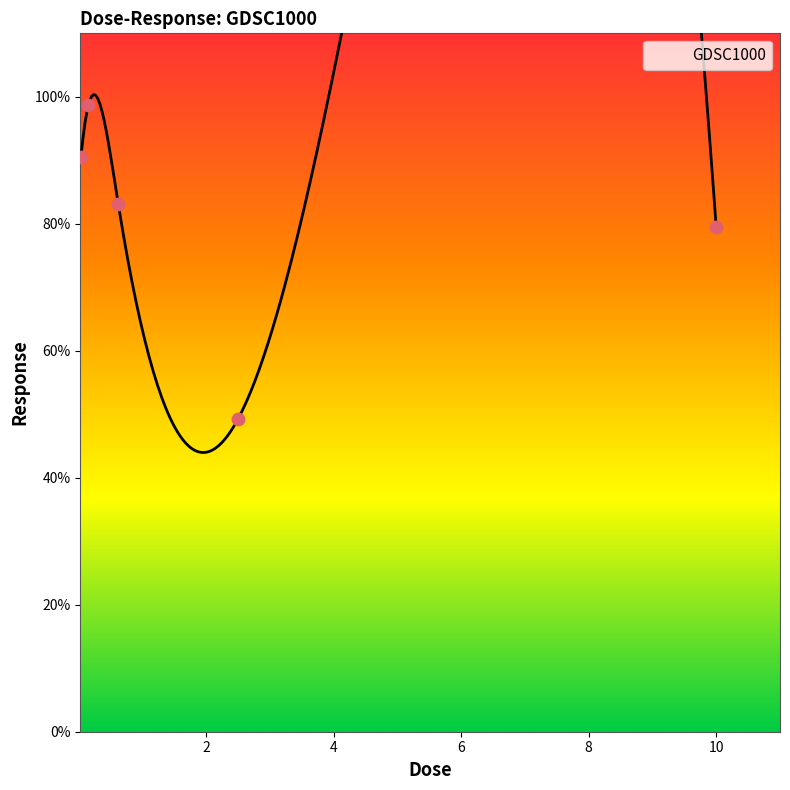

What is the ratio of the value at 10.0 to the value at 0.625?

1.0